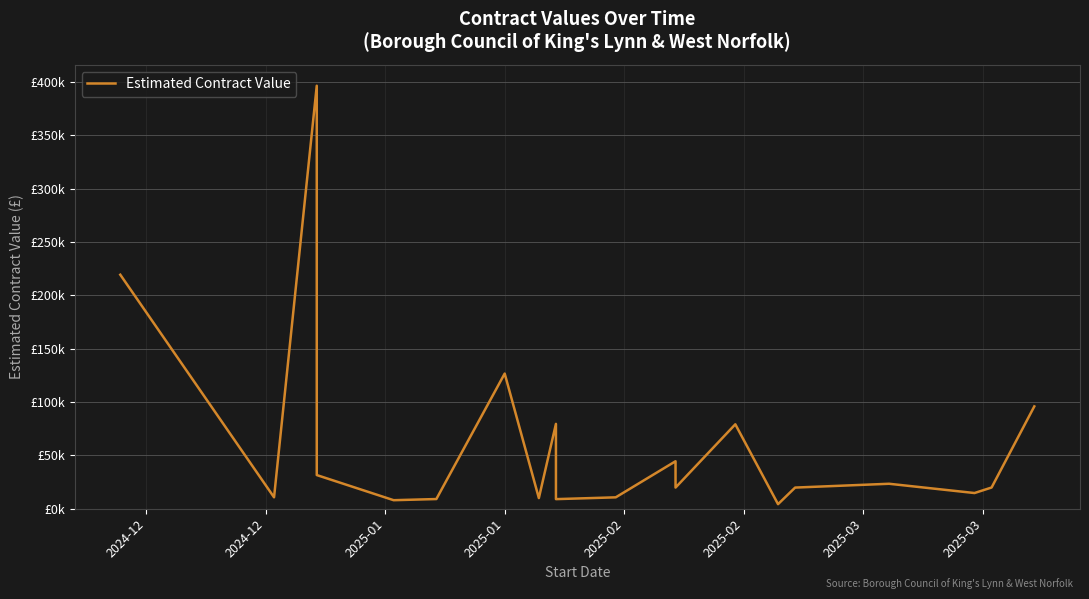

Reading left to right, transcribe all the data shown in this chart.

219248.6	10700.0	396292.0	31550.5	8000.0	9082.5	126636.0	10000.0	79500.0	9000.0	10683.0	44481.2	19822.0	79107.2	4292.2	19822.0	23400.0	14711.5	19889.0	95883.0